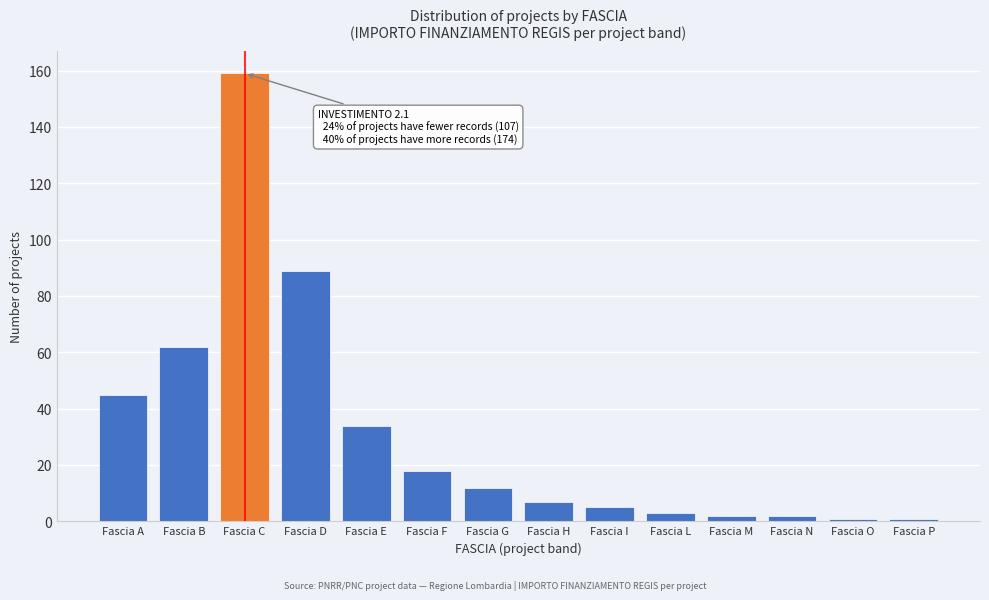

Reading right to left, extract all data points from this chart.

1	1	2	2	3	5	7	12	18	34	89	159	62	45